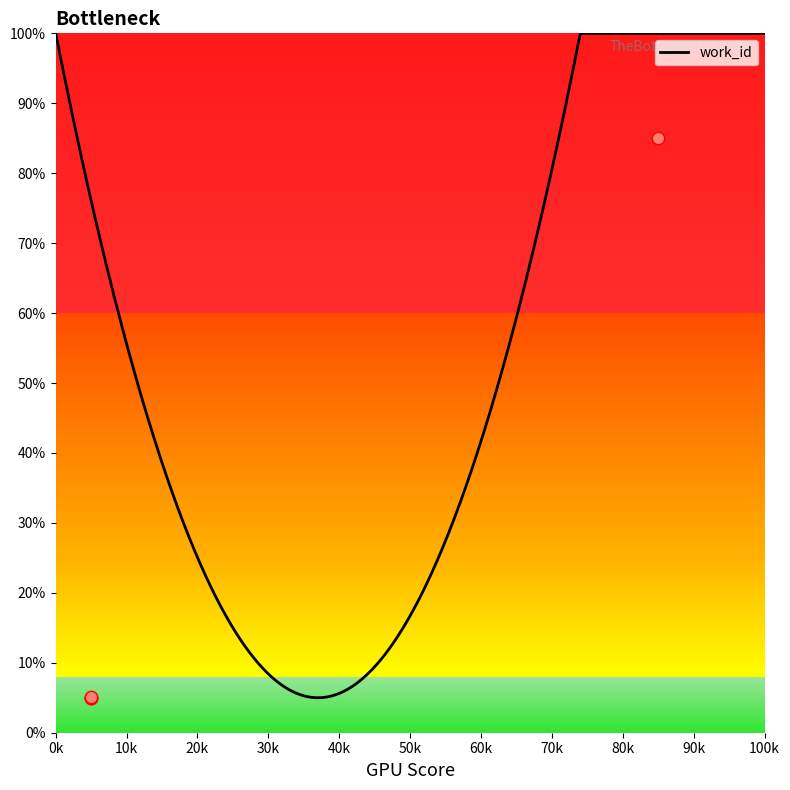

What is the maximum value for work_id?

100.0